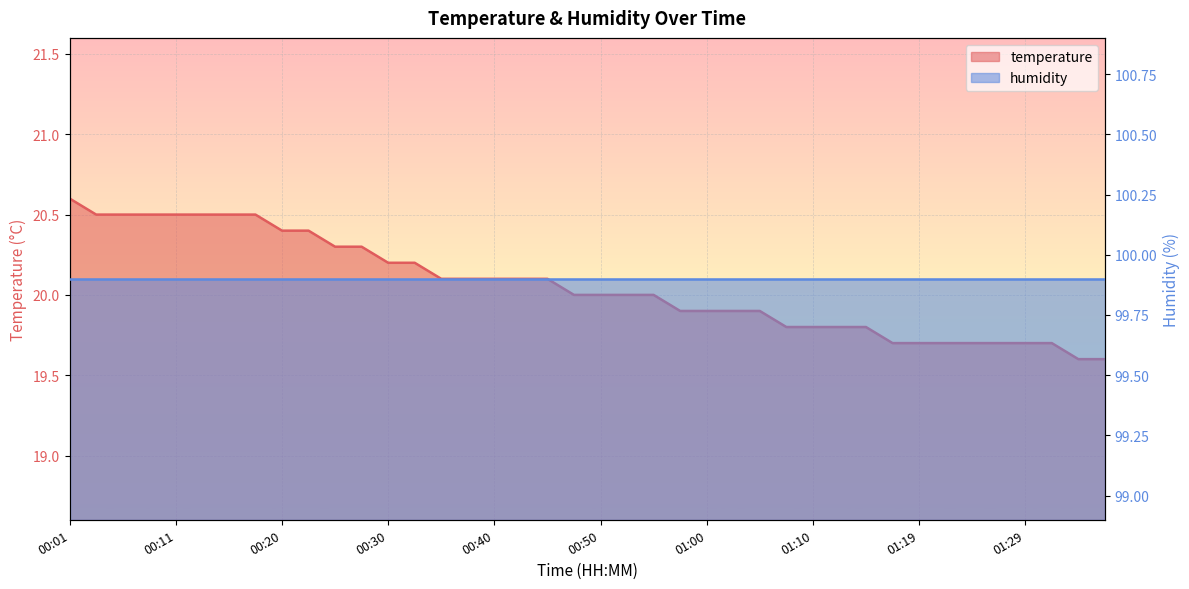

How many data points are above 20?

19